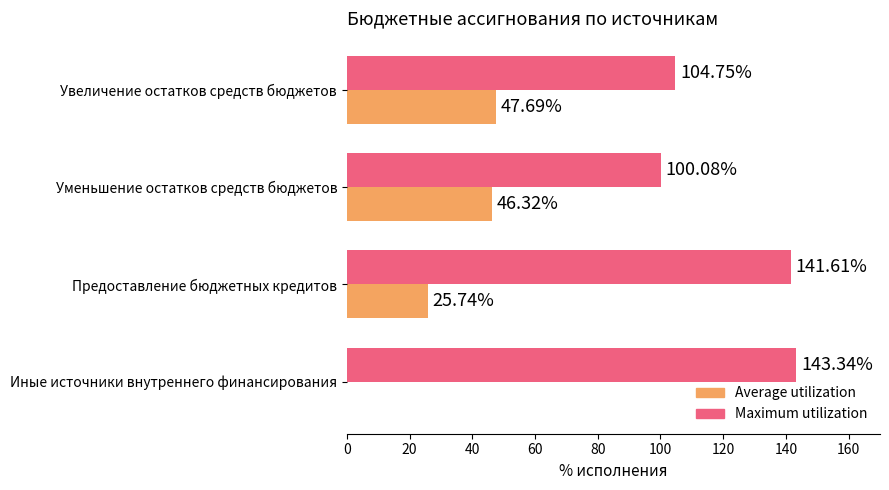

What is the sum of the Maximum utilization values at Предоставление бюджетных кредитов and Уменьшение остатков средств бюджетов?

241.7